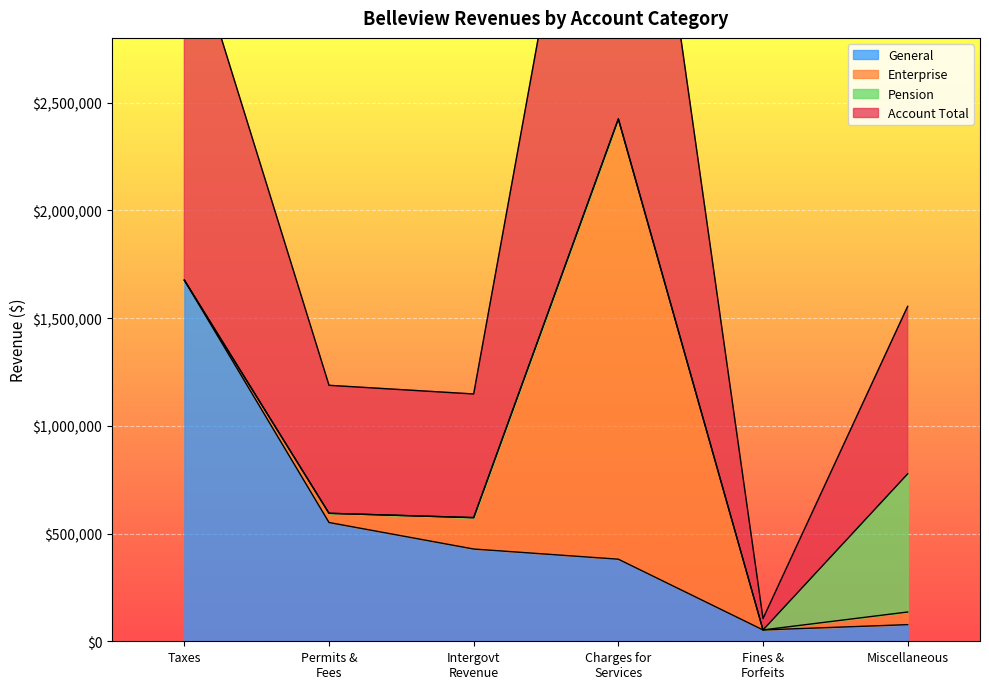

Which series has the widest spread of values?

Account Total